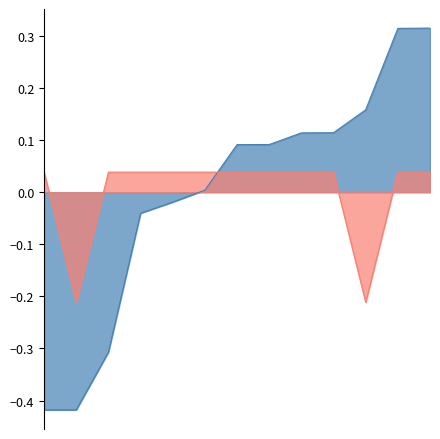

How many negative values are there?

2